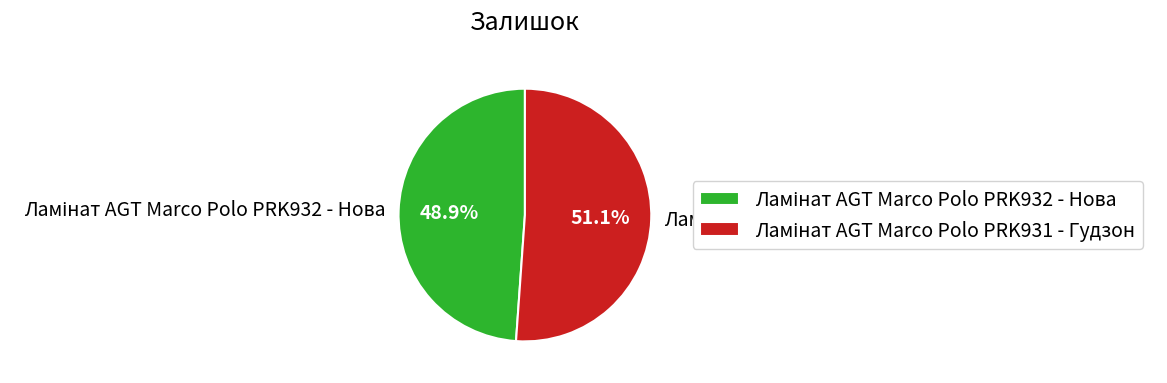

Count the number of slices in the pie.

2